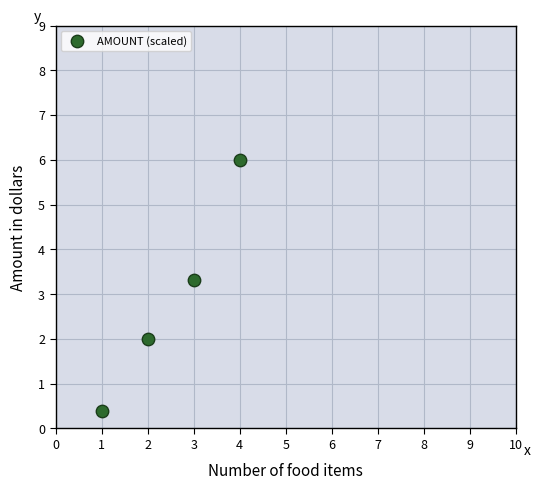

What Y value in the scatter plot is closest to 3?

3.3